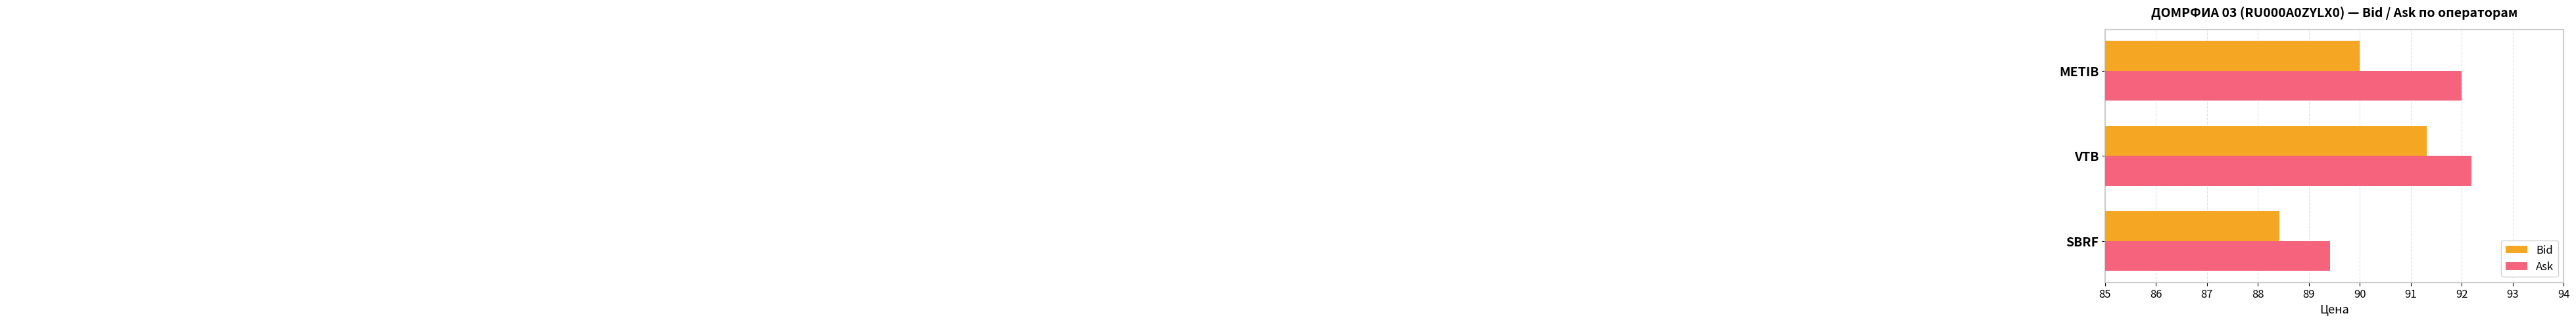

Is the value of Bid at VTB greater than the value of Ask at SBRF?

Yes